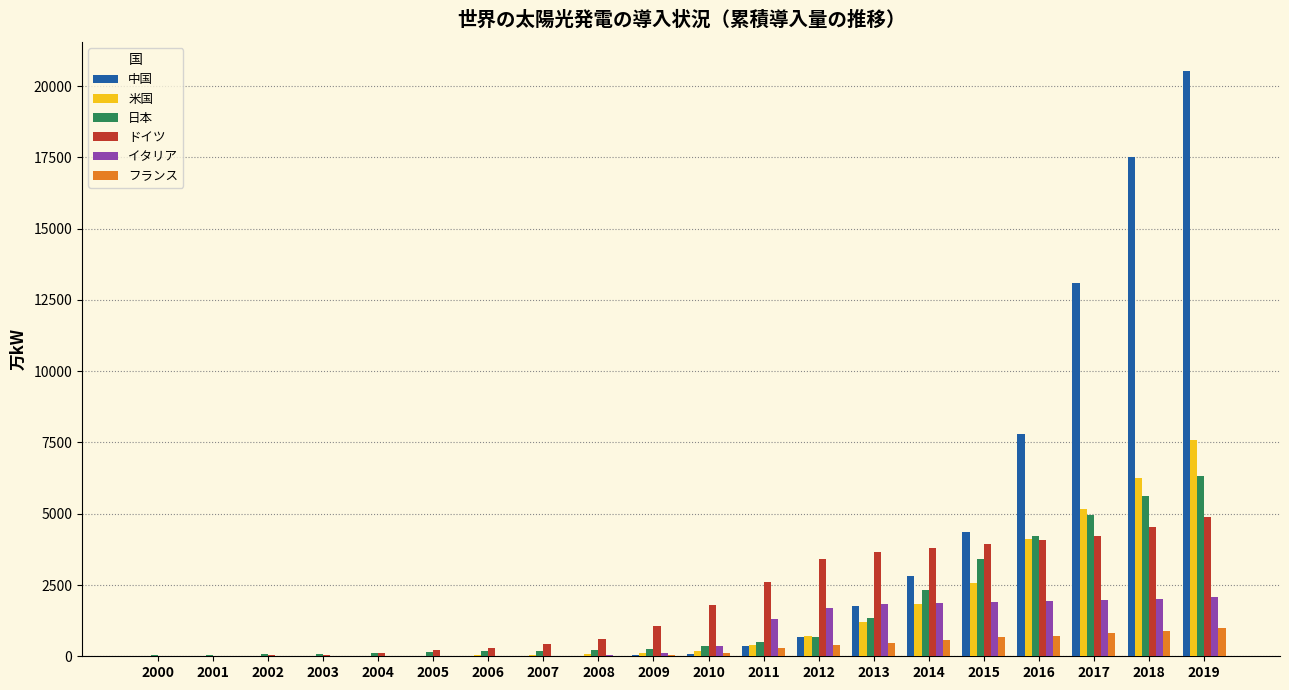

What is the difference between the フランス values at 2004 and 2010?

118.5